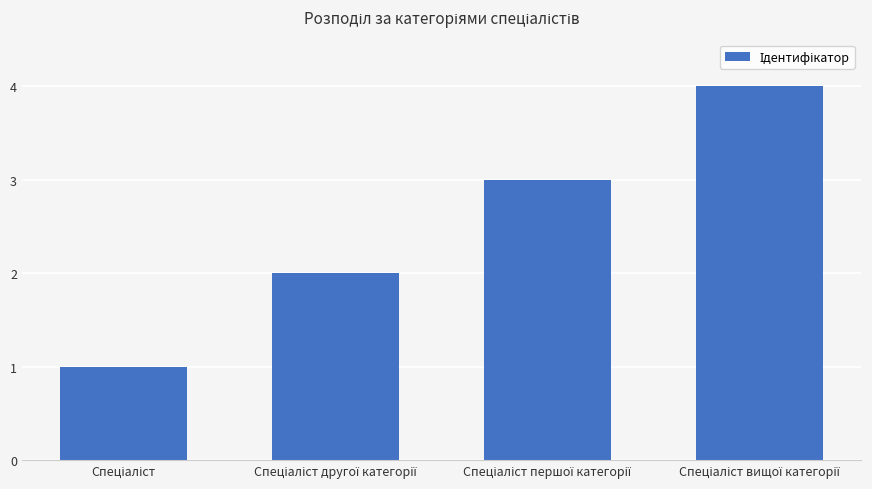

What is the sum of all values?

10